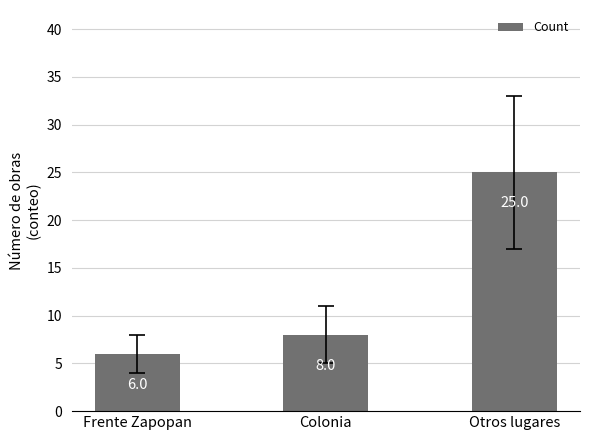

What value does the data have at Otros lugares?

25